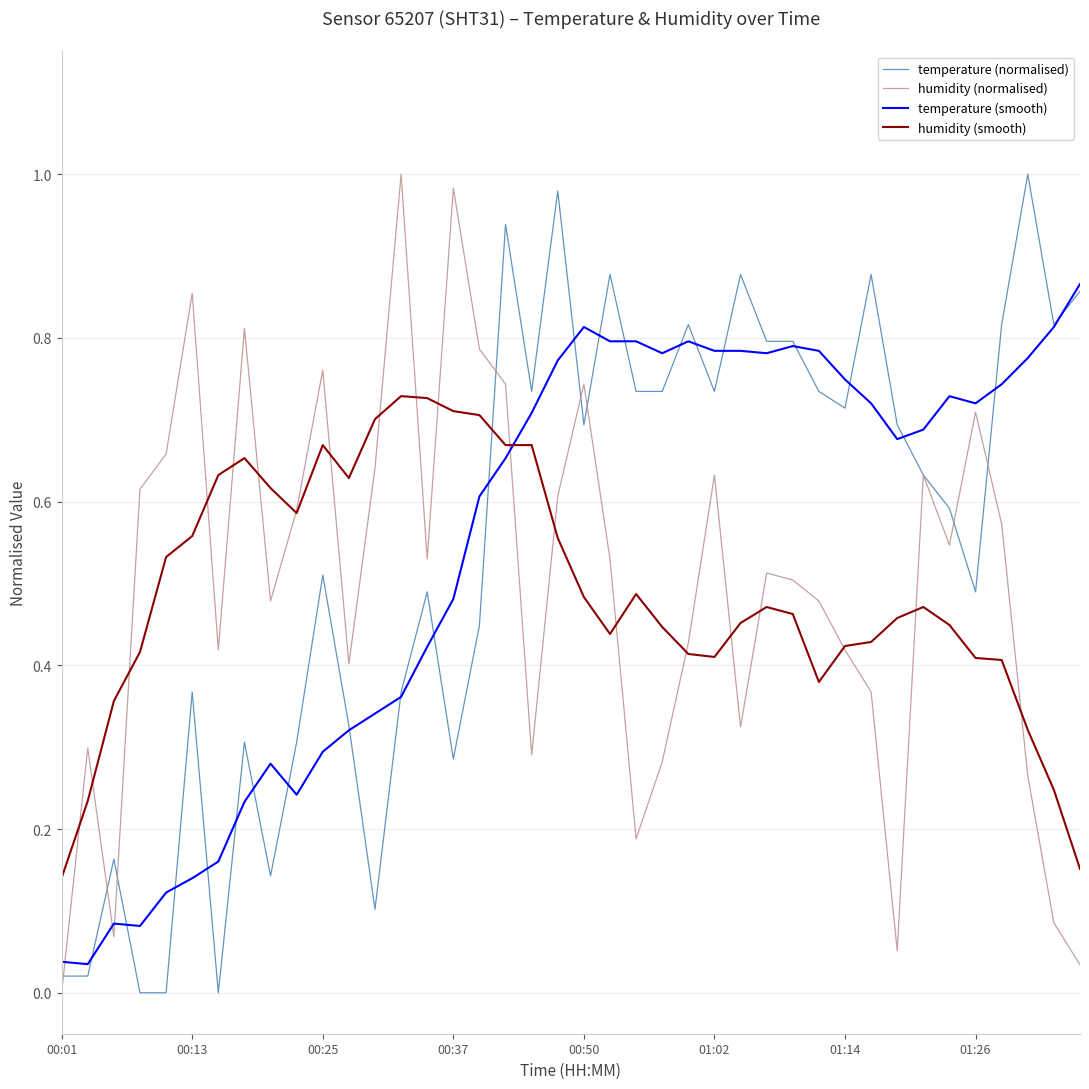

Which series ends up on top after the final intersection of humidity (smooth) and temperature (smooth)?

temperature (smooth)